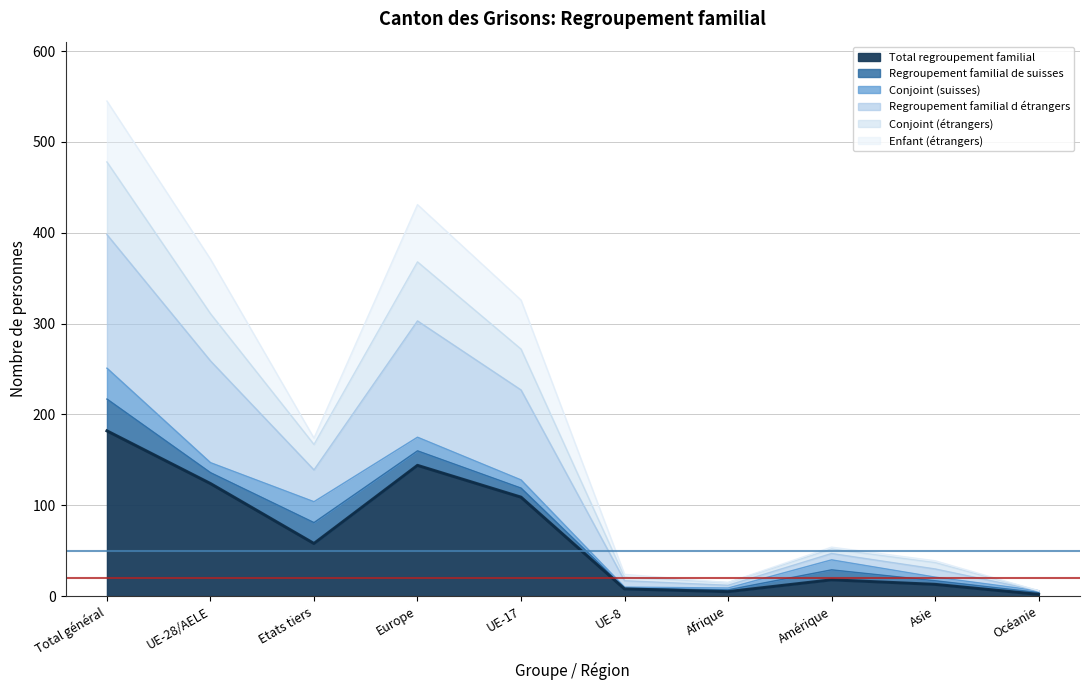

How many lines are shown in the chart?

6